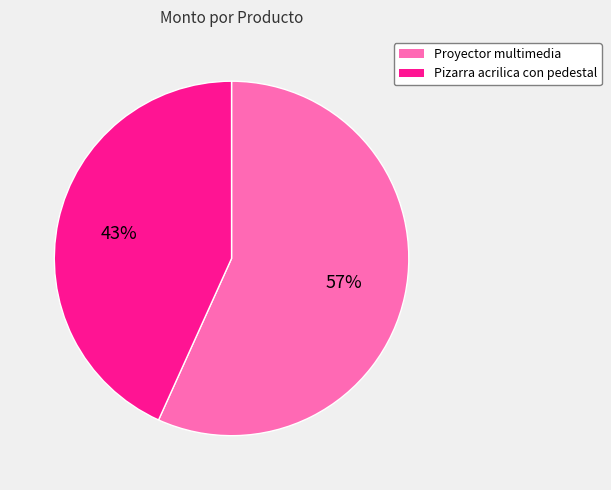

To the nearest percent, what percentage of the pie is Proyector multimedia?

57%